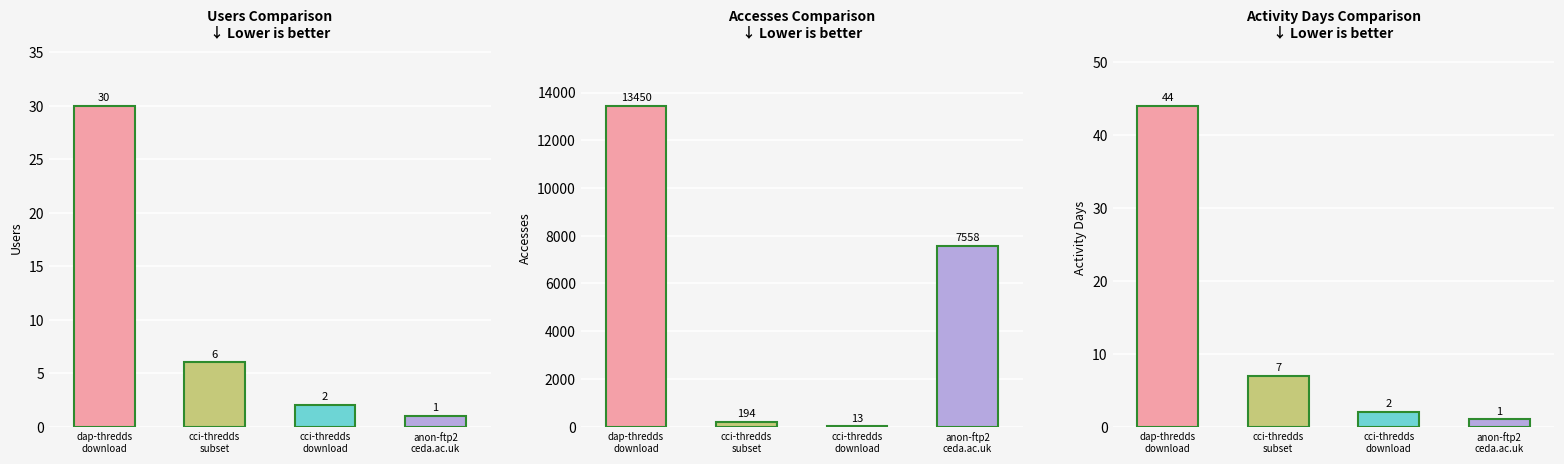

Reading left to right, transcribe all the data shown in this chart.

Users: 30	6	2	1
Accesses: 13450	194	13	7558
Activity Days: 44	7	2	1